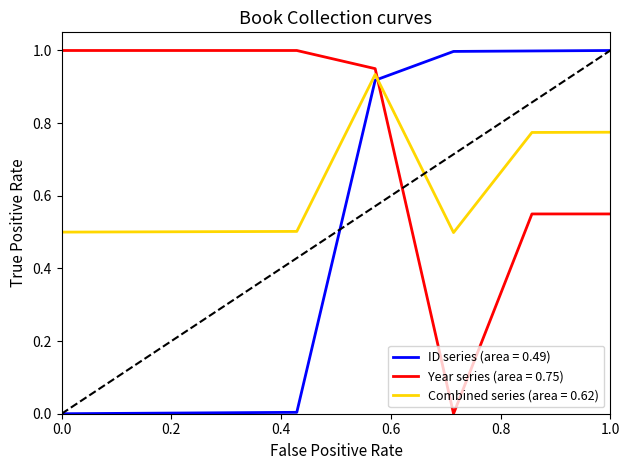

What are all the series names shown in the legend?

ID series (area = 0.49), Year series (area = 0.75), Combined series (area = 0.62)